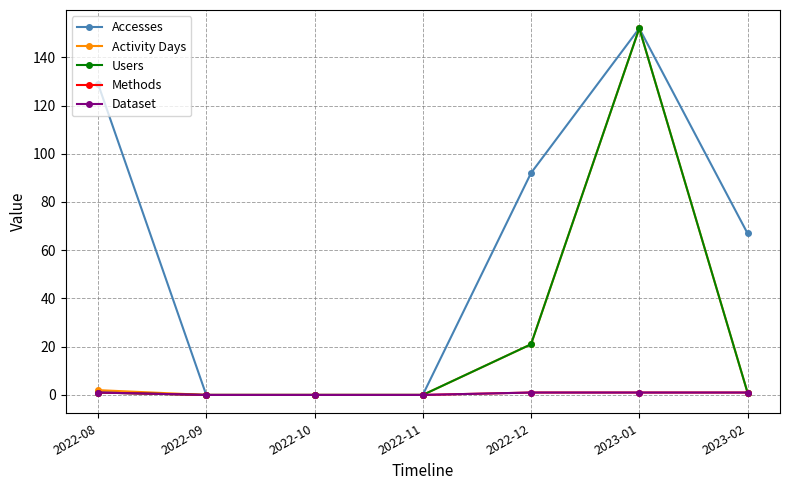

The Activity Days series shows 3 at 2022-08. True or false?

False